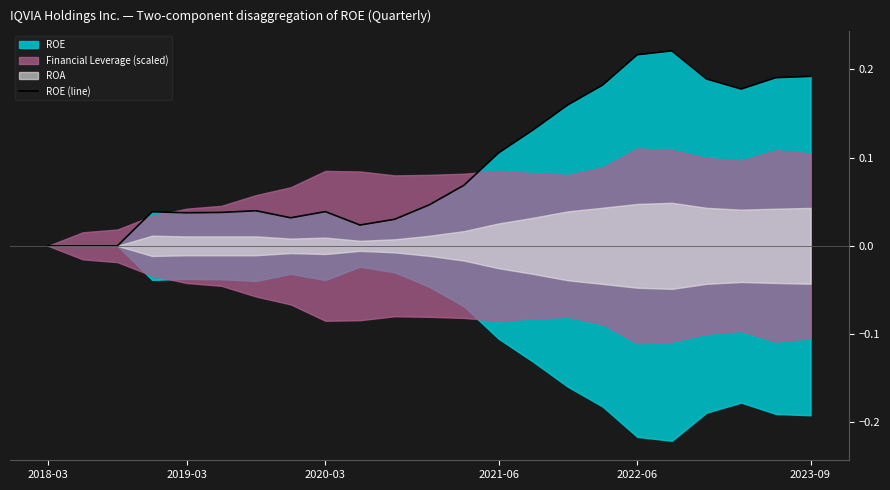

Reading left to right, what are all the values shown in this chart?

0.0	0.0	0.0	0.0	0.0	0.0	0.0	0.0	0.0	0.0	0.0	0.0	0.1	0.1	0.1	0.2	0.2	0.2	0.2	0.2	0.2	0.2	0.2